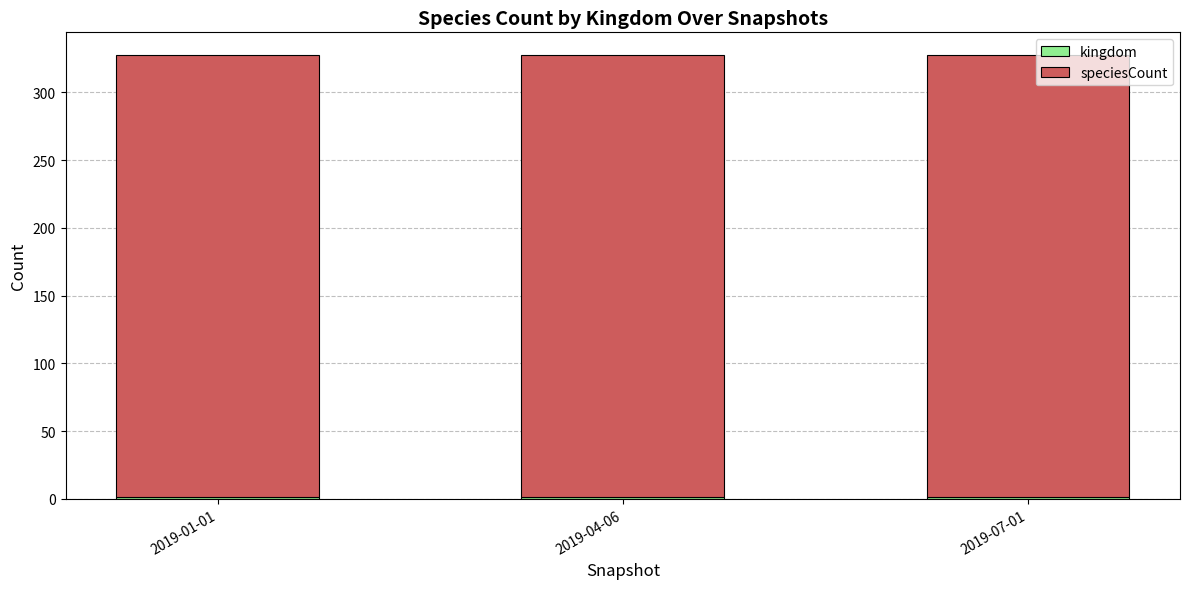

Are the bars horizontal?

No